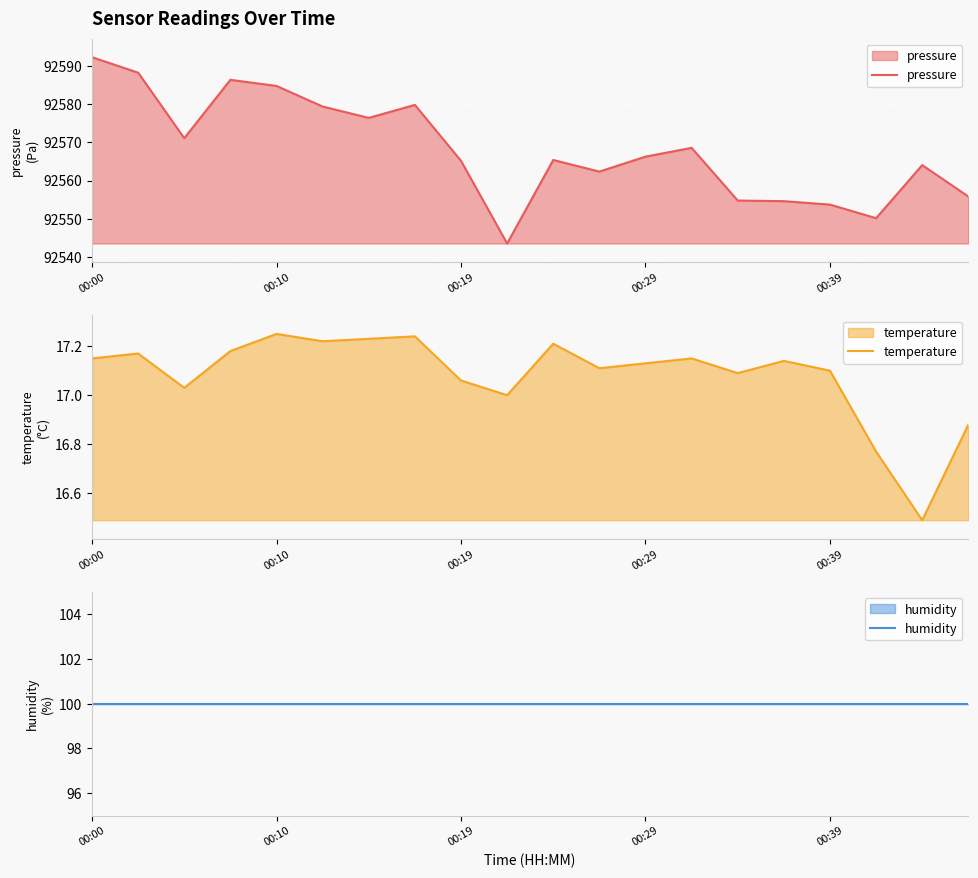

The pressure series shows 134550.5 at 00:00. True or false?

False